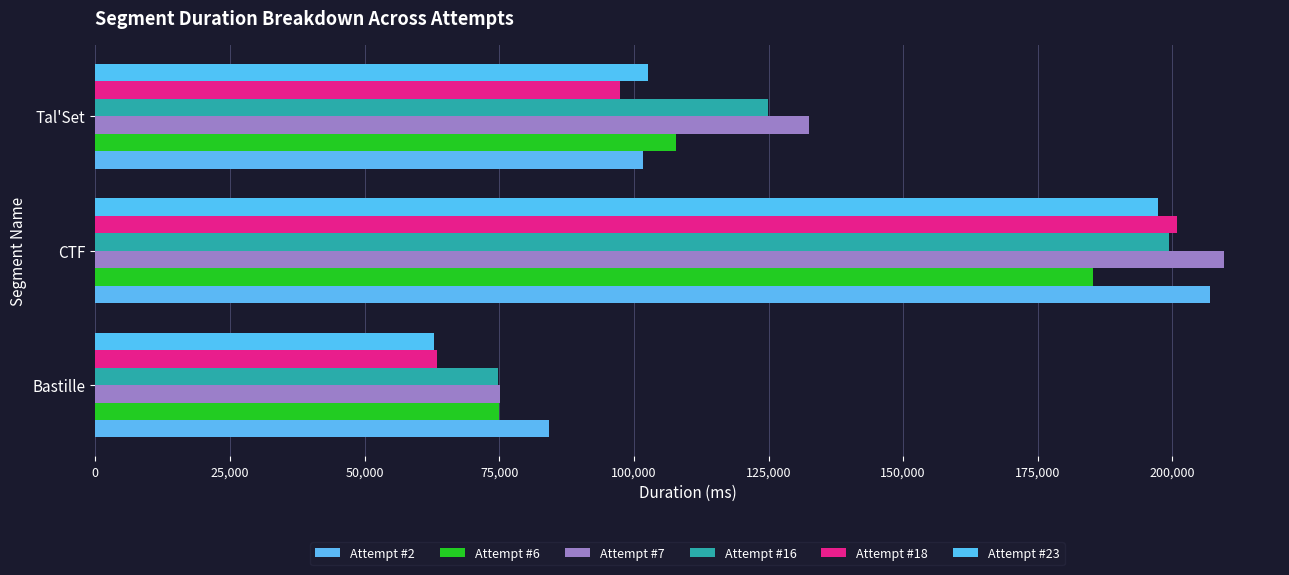

How many categories are shown in the chart?

3